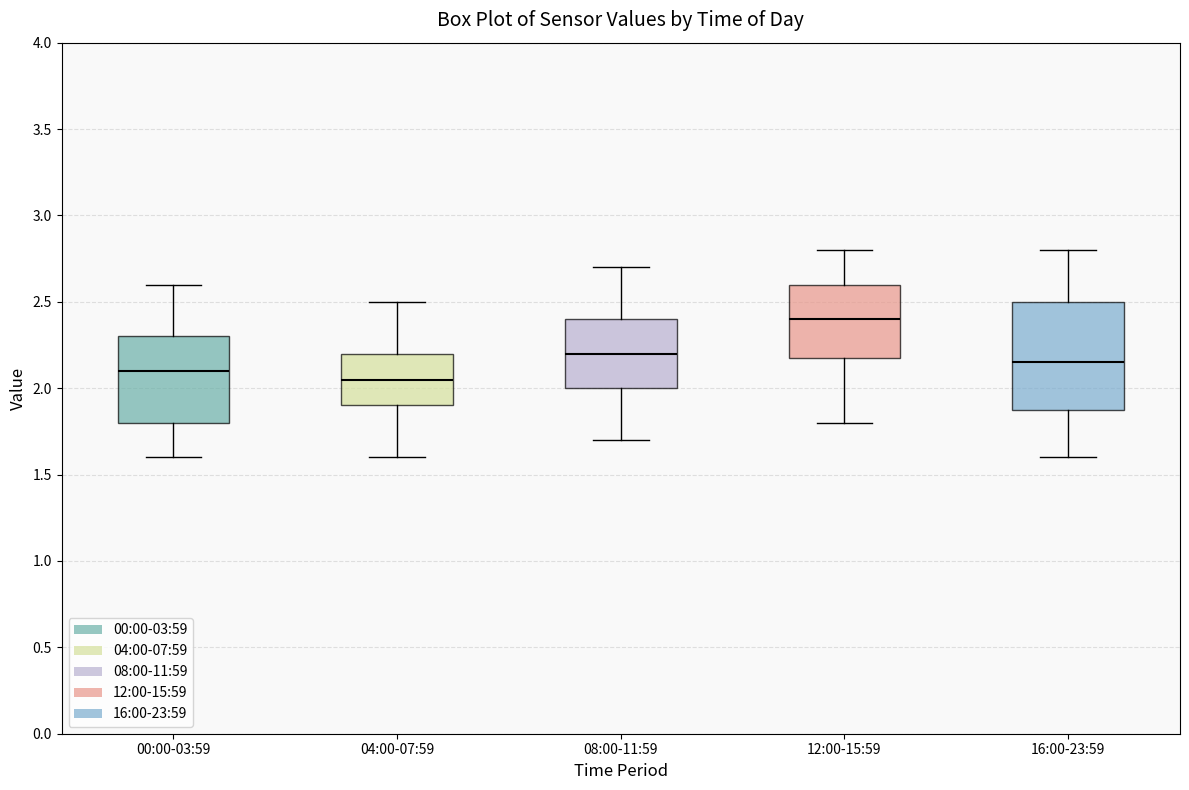

Comparing the boxes themselves (not the whiskers), which one is the tallest?

16:00-23:59